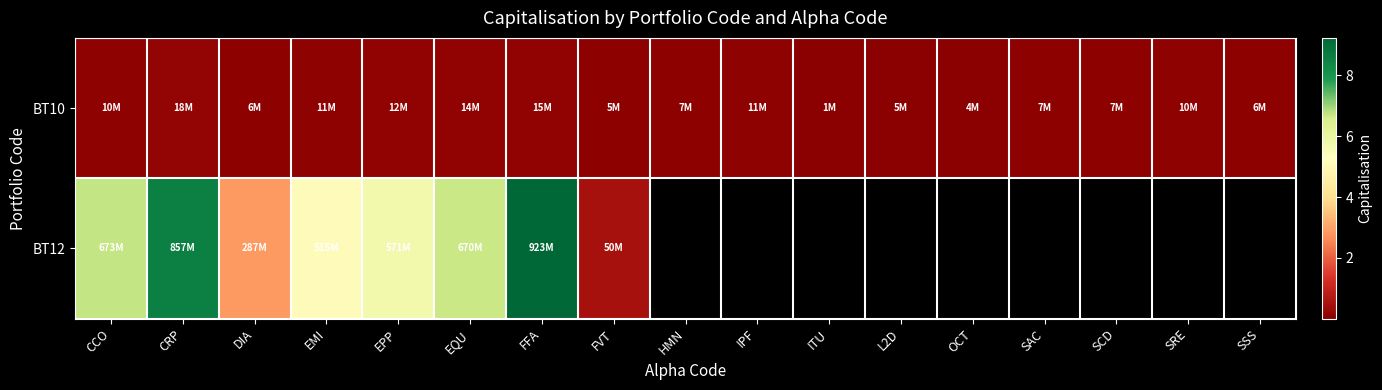

What is the approximate value of BT10 at OCT?

3741870.0